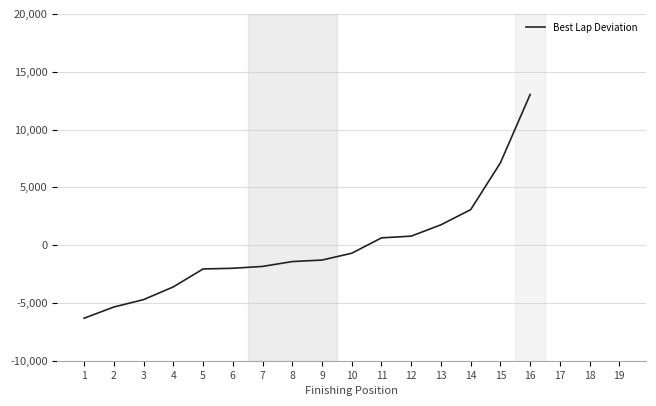

True or false: the data shows -1126.4 at 4.

False